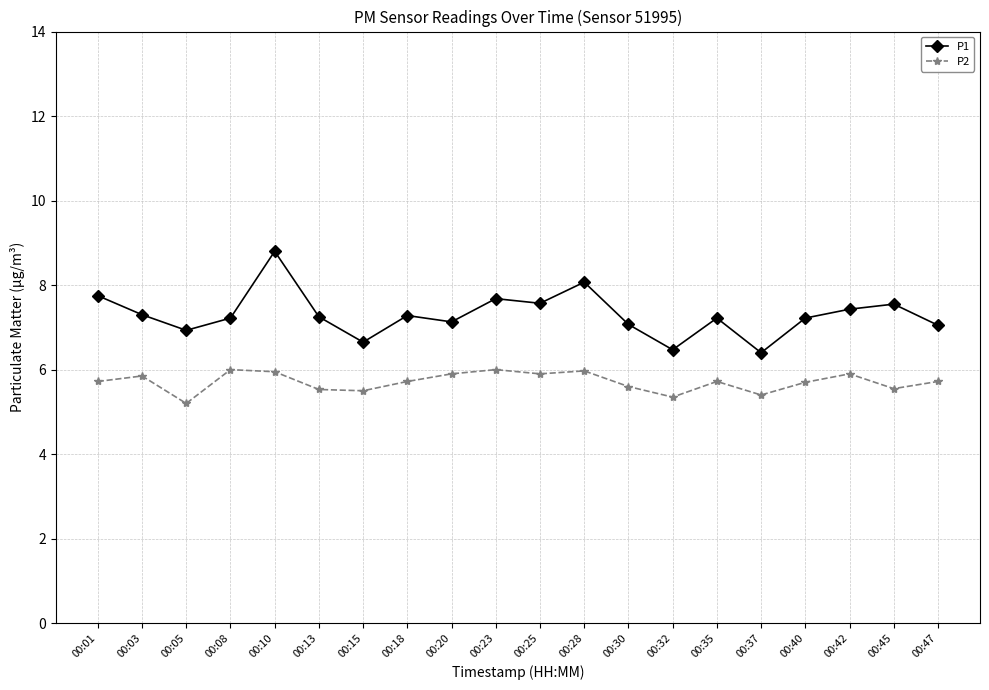

Rank the series by their average value, from lowest to highest.

P2, P1